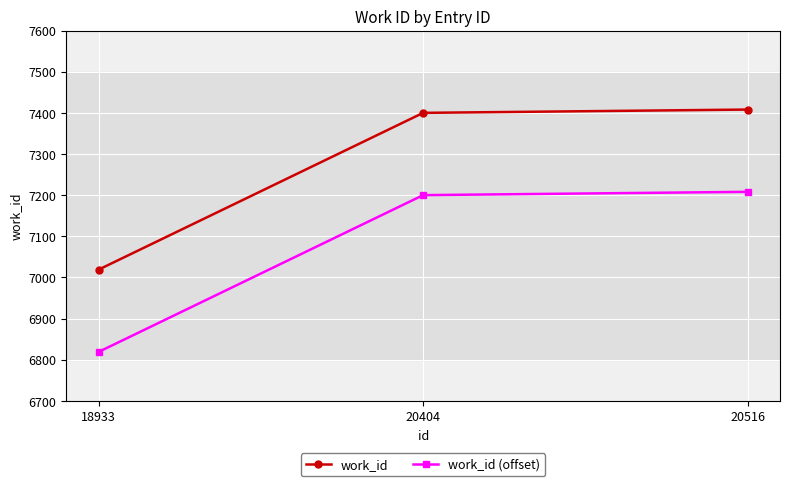

Is this an area chart (filled region under the line)?

No